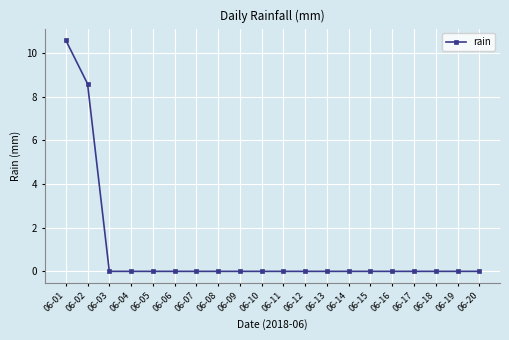

Which category has the highest value across all series?

06-01